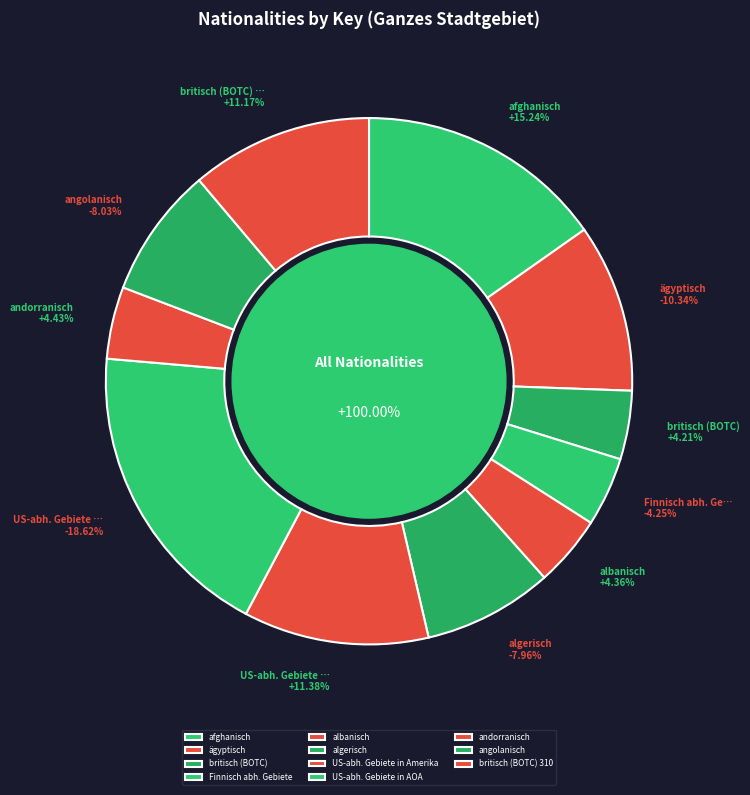

Rank the categories by value from lowest to highest.

britisch (BOTC), Finnisch abh. Gebiete, albanisch, andorranisch, algerisch, angolanisch, ägyptisch, britisch (BOTC) 310, US-abh. Gebiete in Amerika, afghanisch, US-abh. Gebiete in AOA